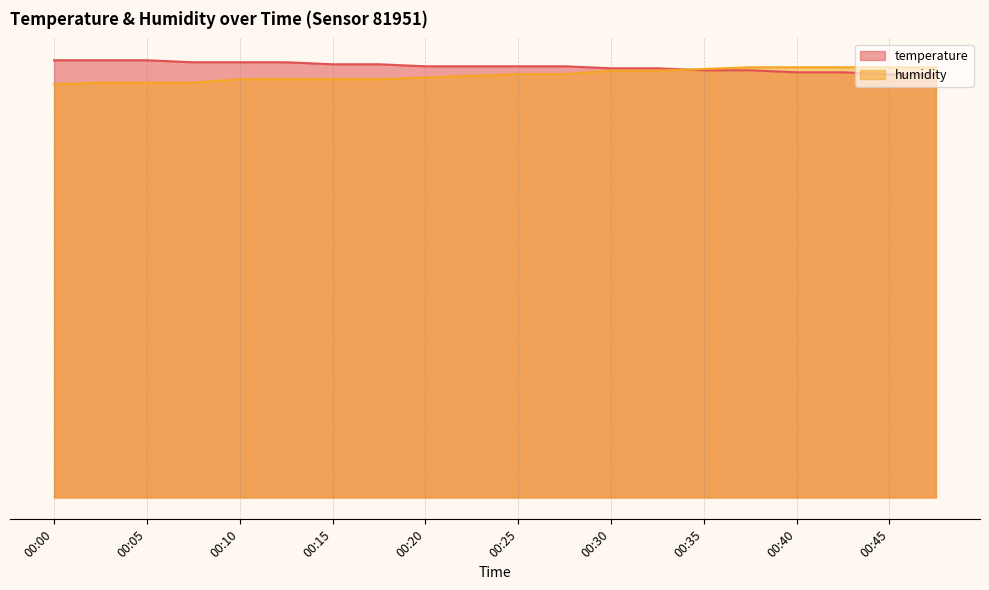

True or false: humidity has more than 0 points higher than both neighbors.

False